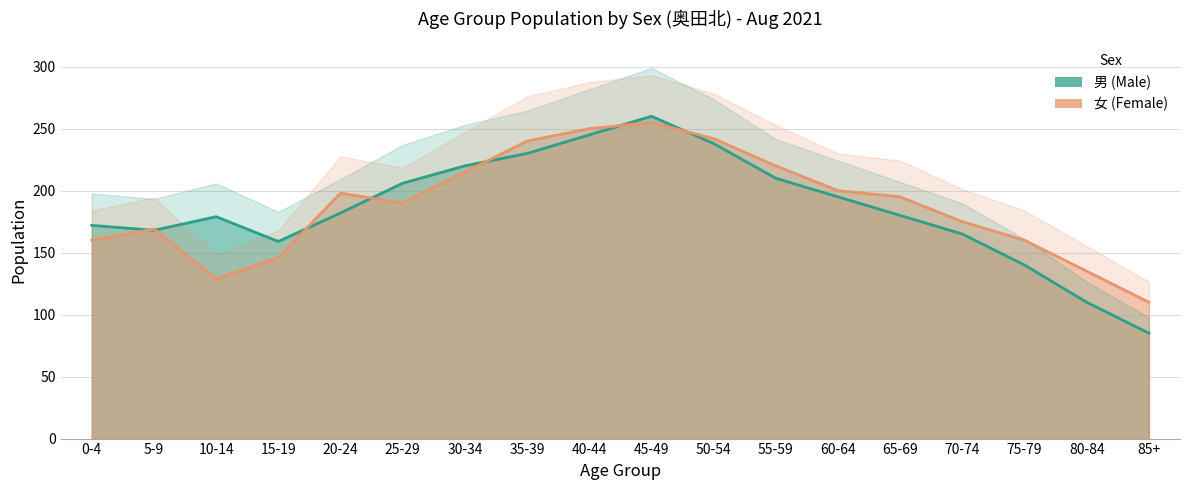

What is the minimum value for 女 (Female)?

110